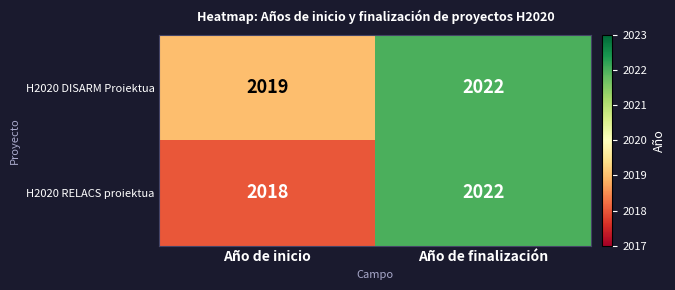

The value of H2020 RELACS proiektua at Año de inicio is 2018. True or false?

True